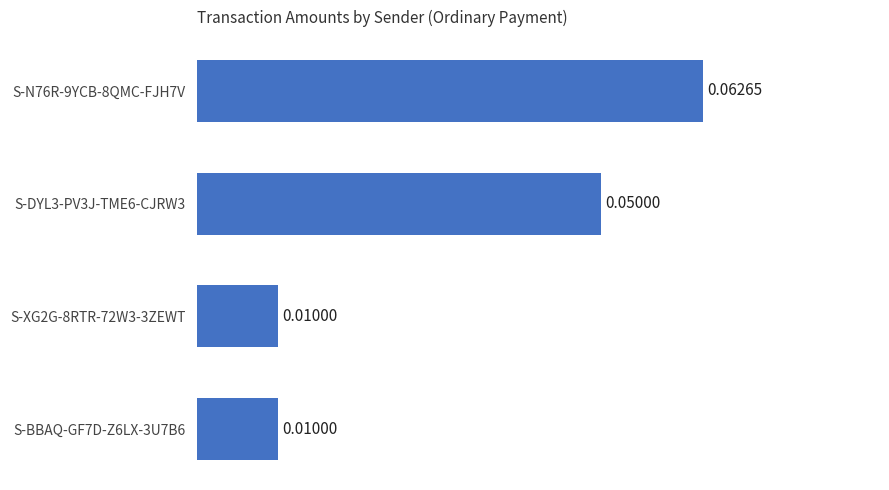

Which has a higher value, S-N76R-9YCB-8QMC-FJH7V or S-DYL3-PV3J-TME6-CJRW3?

S-N76R-9YCB-8QMC-FJH7V